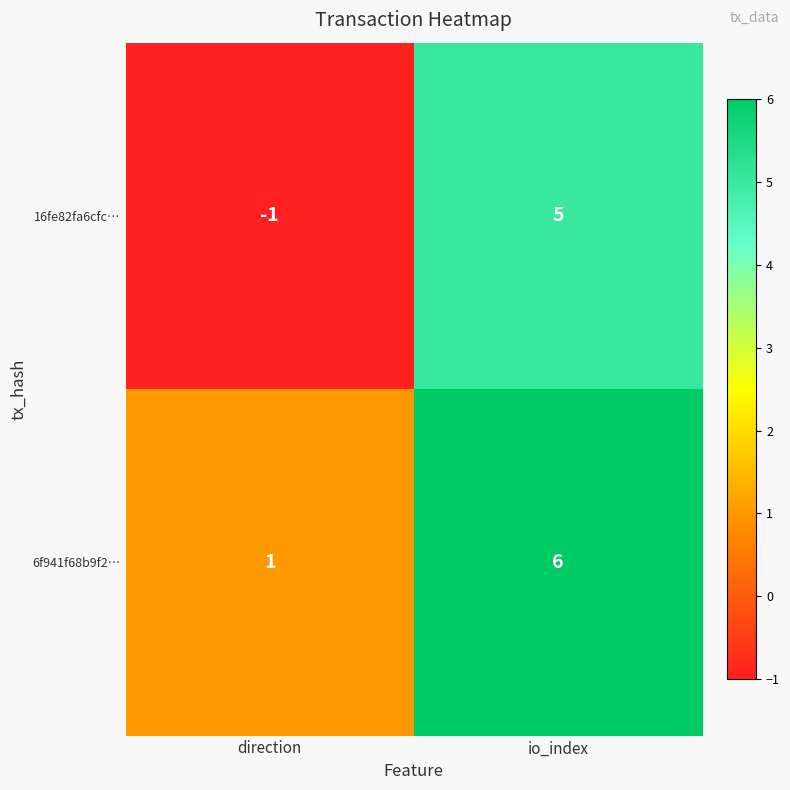

What is the difference between the 16fe82fa6cfc… values at direction and io_index?

6